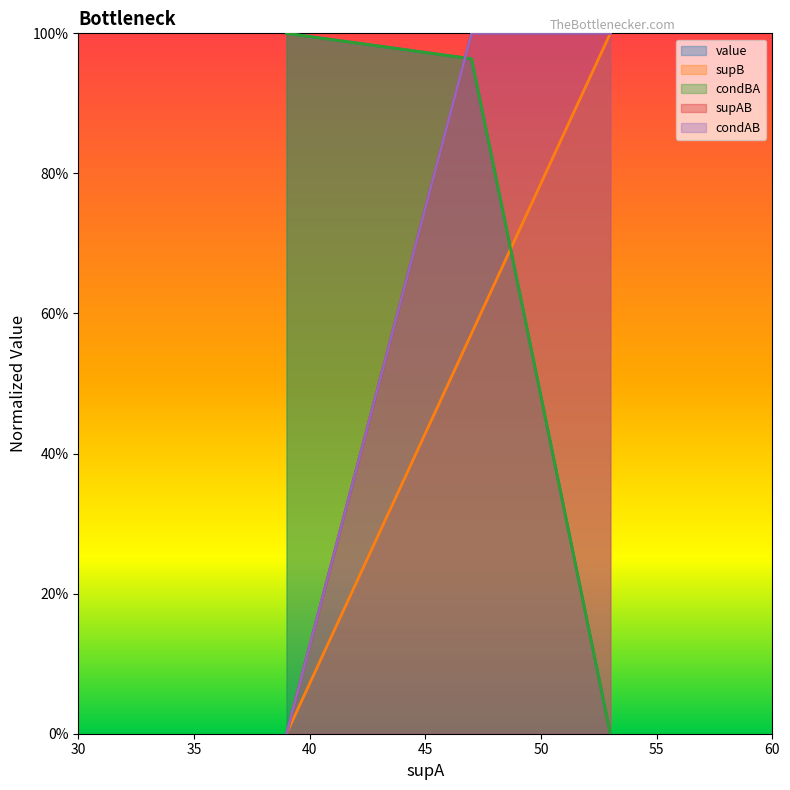

At how many categories does at least one series exceed 0?

3